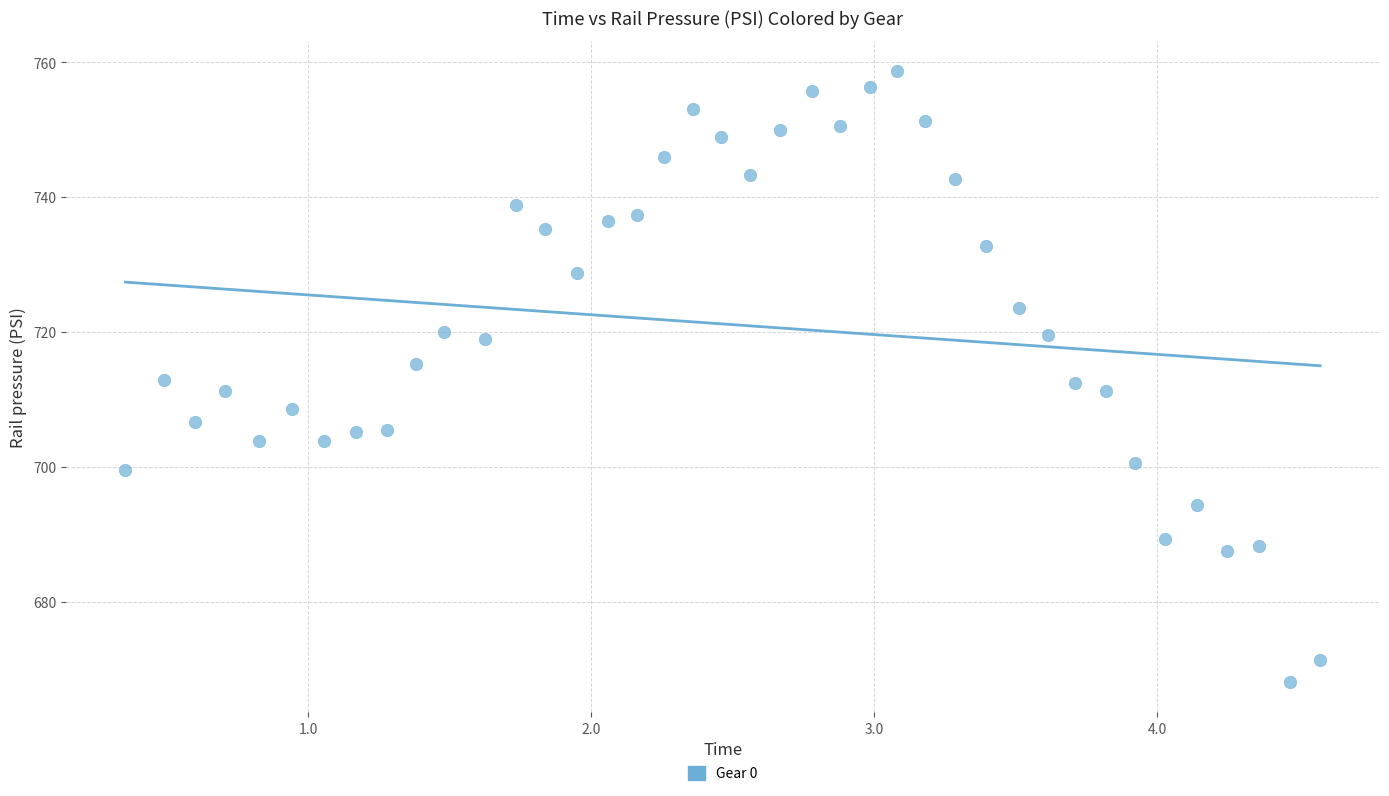

What is the range of Y values (max minus min)?

90.6